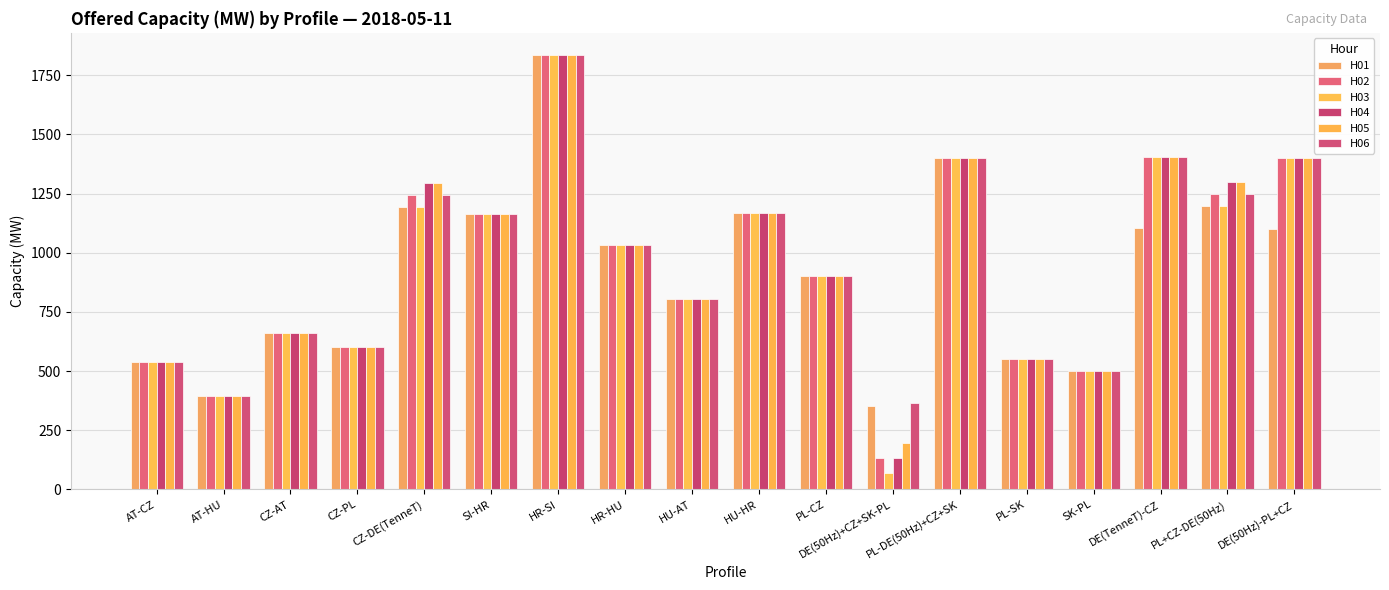

How many data points in H06 are less than 1031?

9